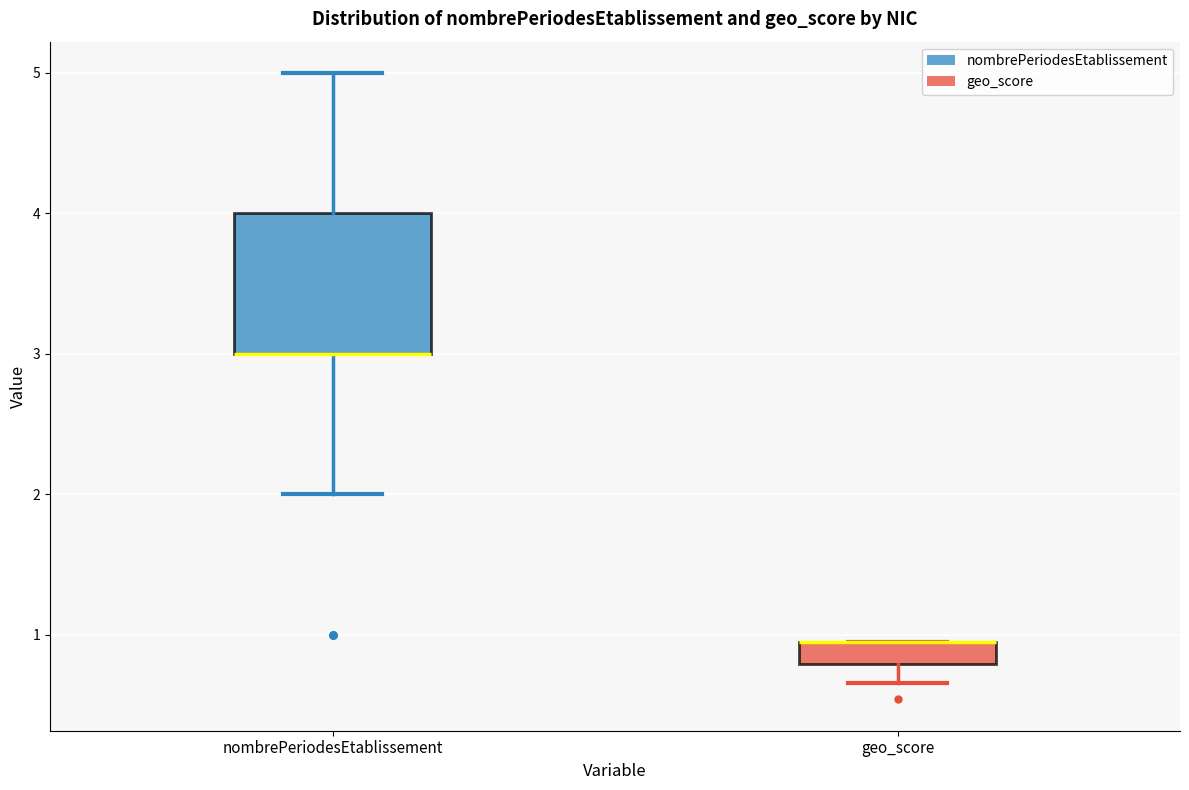

Reading left to right, read every box against the y-axis: the position of its median line, the range the box covers, and the ends of its whiskers. The values are not printed on the chart, so give them approximately, as read against the axis.

nombrePeriodesEtablissement: median 3.0 (drawn on the box's lower edge), box 3.0 to 4.0, whiskers 2.0 to 5.0
geo_score: median 1.0 (drawn on the box's upper edge), box 0.8 to 1.0, whiskers 0.7 to 1.0